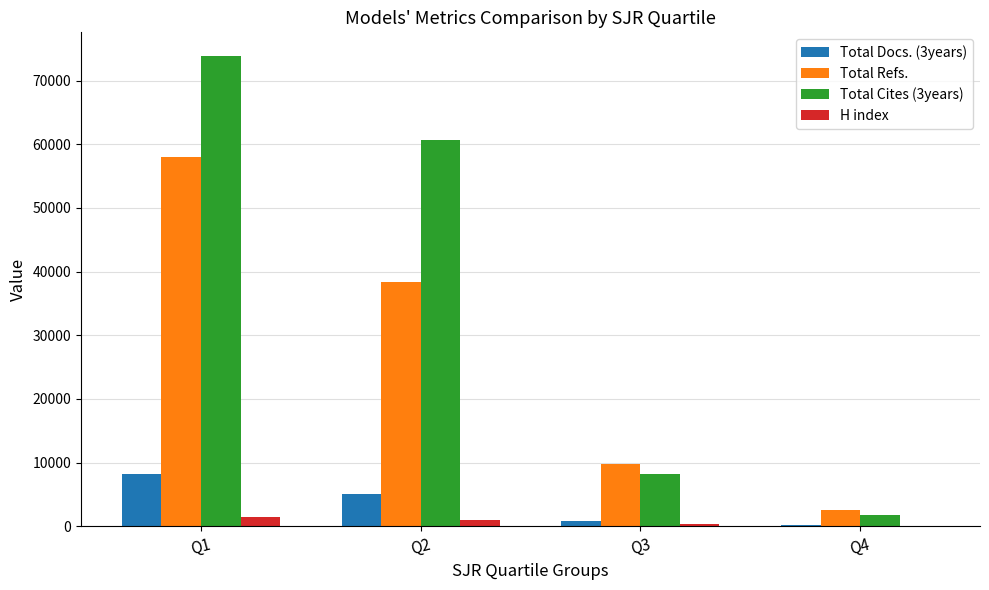

What is the sum of all Total Refs. values?

108708